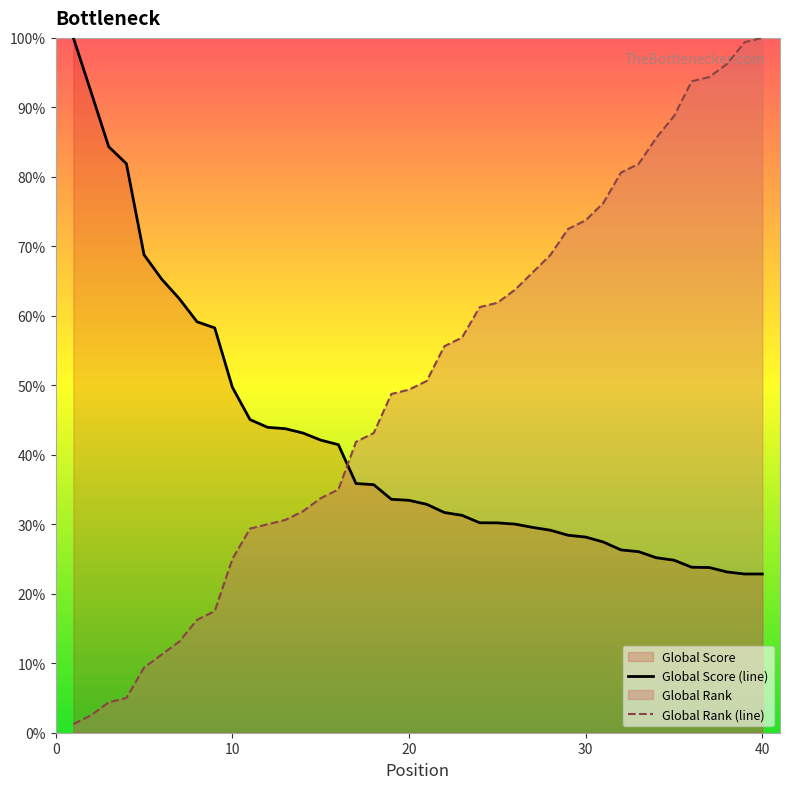

How many data points in Global Rank are above 50?

20